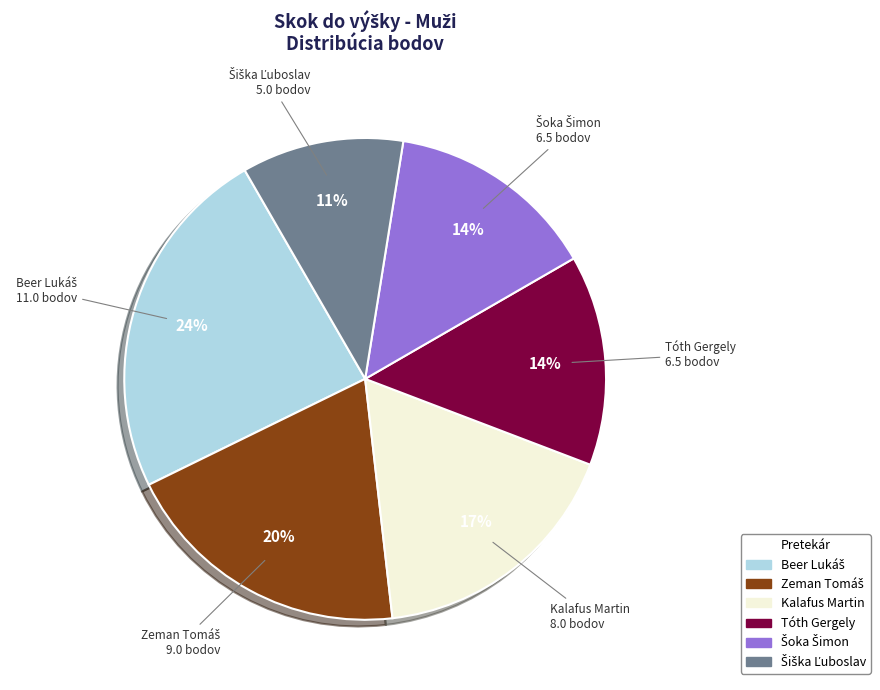

To the nearest percent, what is the average slice percentage?

17%